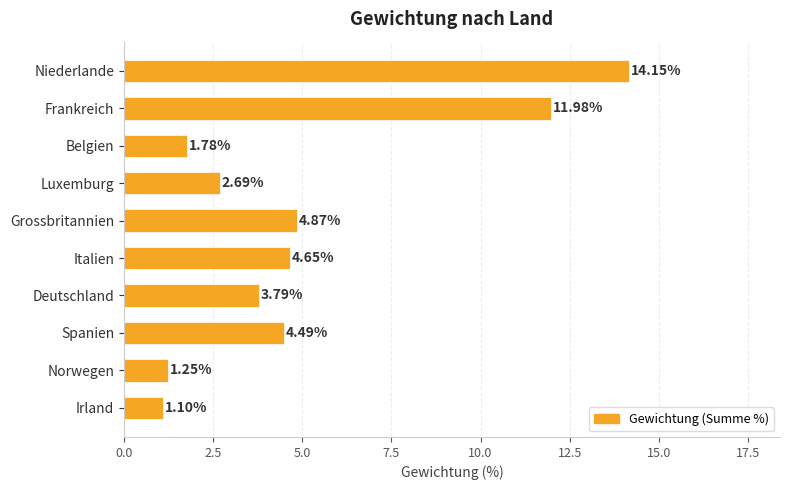

Which label corresponds to the smallest value in the chart?

Irland